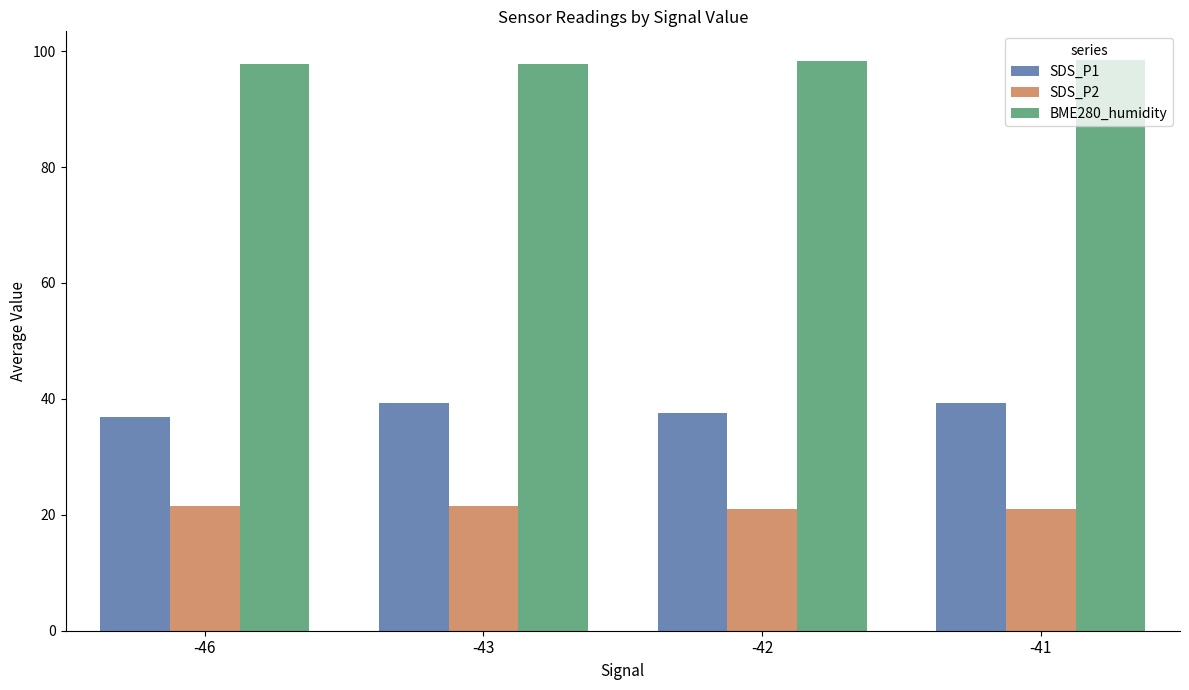

True or false: BME280_humidity has a value of 98.5 at -41.

True